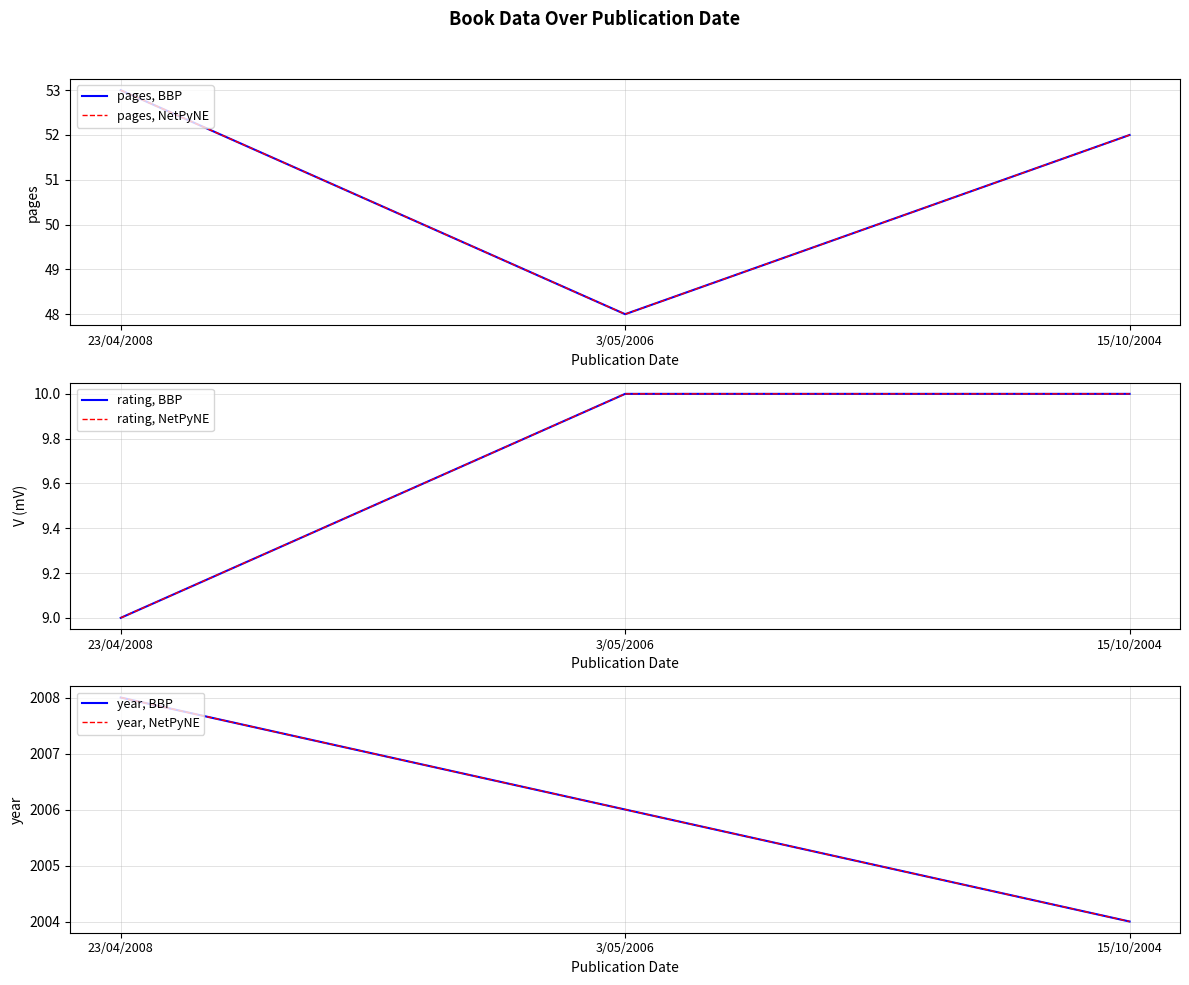

At which category is the sum across all series the highest?

23/04/2008